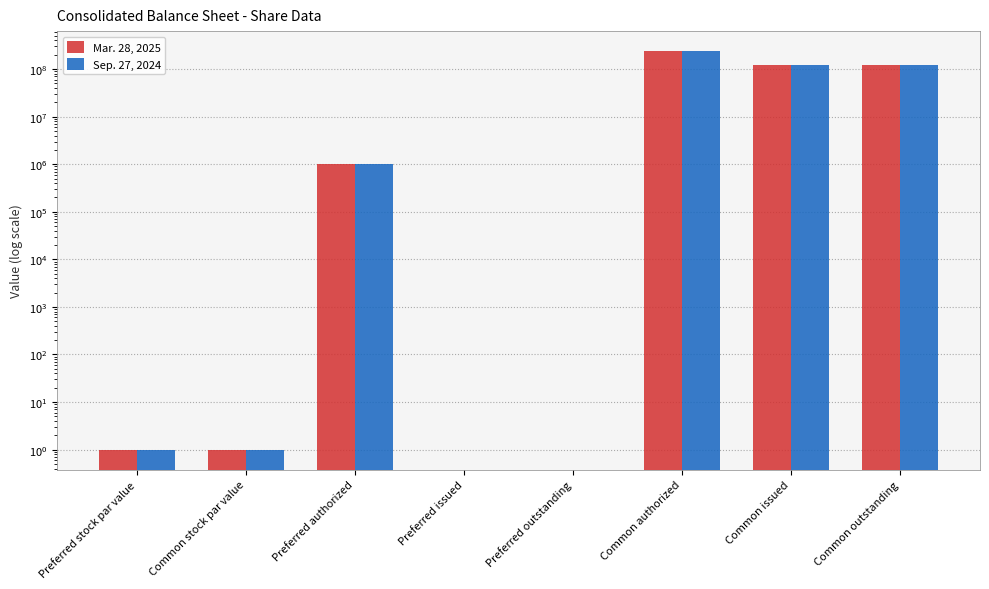

Rank the categories by Sep. 27, 2024 value from highest to lowest.

Common authorized, Common issued, Common outstanding, Preferred authorized, Preferred stock par value, Common stock par value, Preferred issued, Preferred outstanding